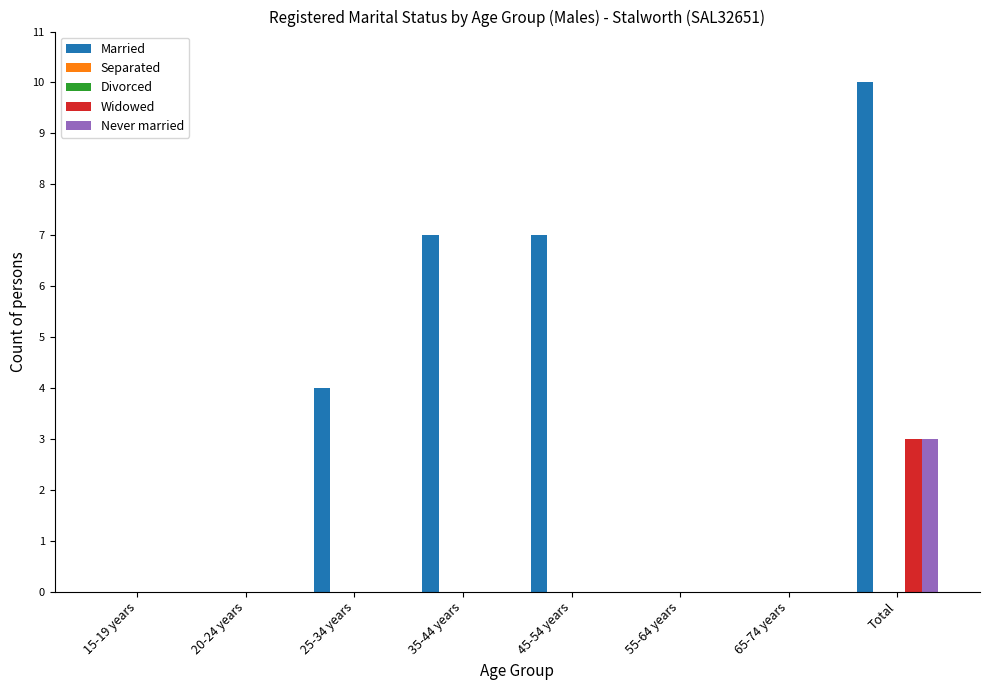

The Married series shows 11 at 35-44 years. True or false?

False